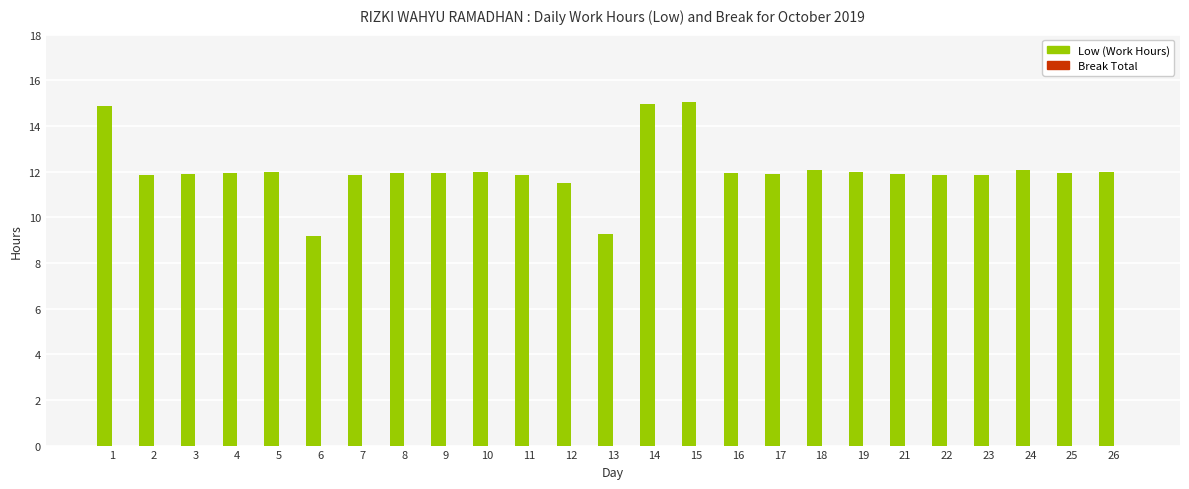

Does the chart contain stacked bars?

No